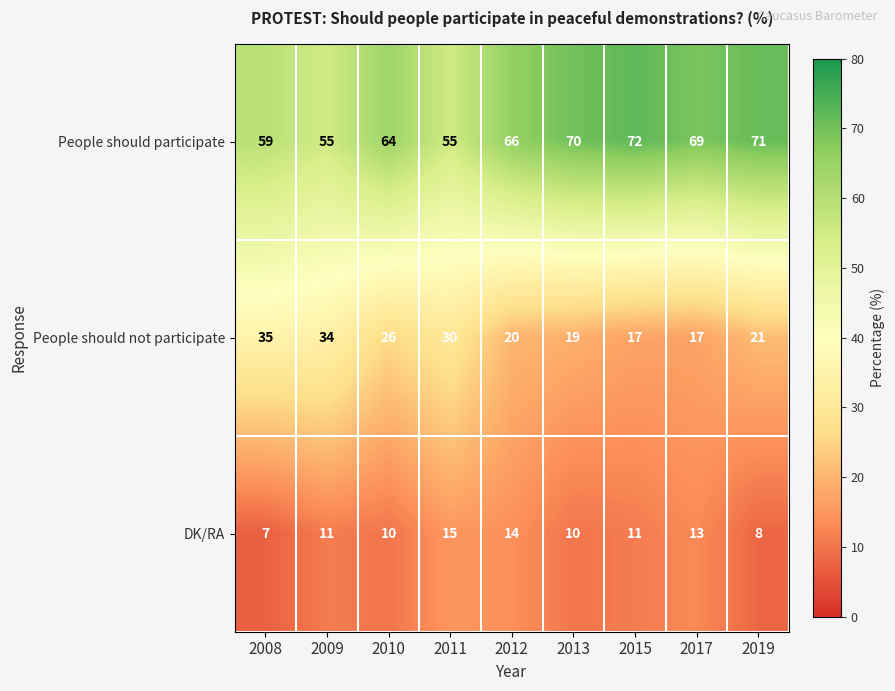

List the series in order of their overall mean, lowest first.

DK/RA, People should not participate, People should participate